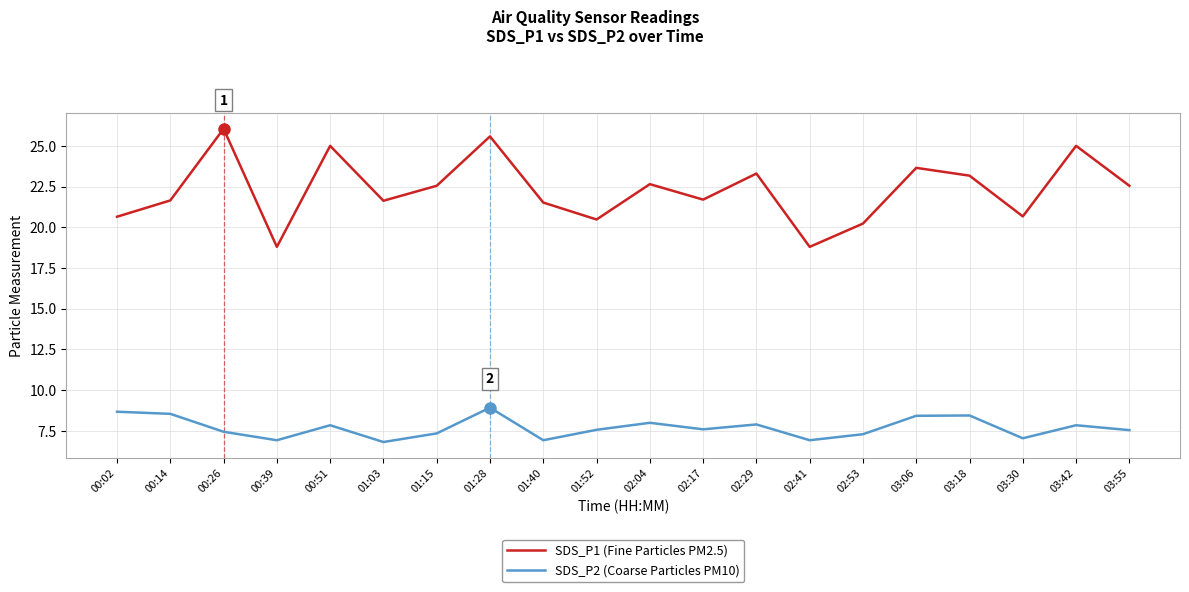

True or false: SDS_P1 (Fine Particles PM2.5) has more than 1 points higher than both neighbors.

True